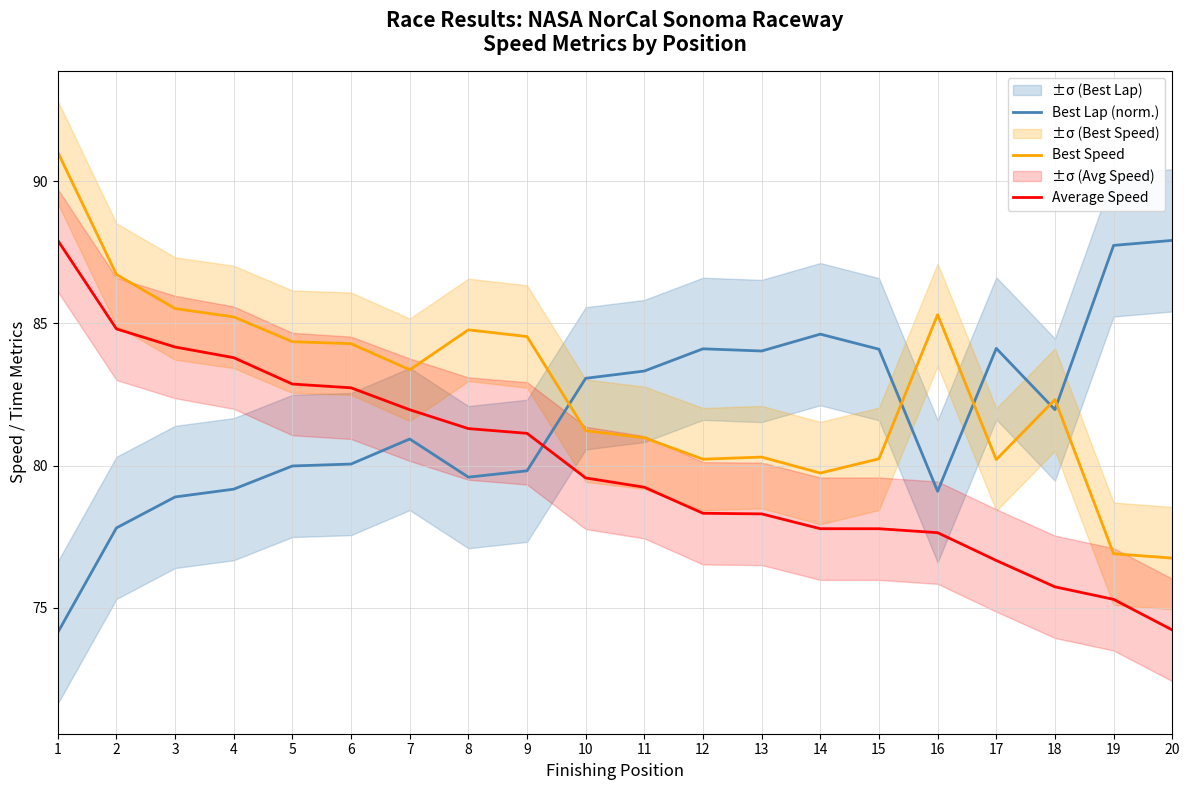

Reading left to right, transcribe all the data shown in this chart.

Best Lap (norm.): 1=74.1	2=77.8	3=78.9	4=79.2	5=80.0	6=80.1	7=80.9	8=79.6	9=79.8	10=83.1	11=83.3	12=84.1	13=84.0	14=84.6	15=84.1	16=79.1	17=84.1	18=82.0	19=87.7	20=87.9
Best Speed: 1=91.0	2=86.7	3=85.5	4=85.2	5=84.4	6=84.3	7=83.4	8=84.8	9=84.5	10=81.2	11=81.0	12=80.2	13=80.3	14=79.7	15=80.2	16=85.3	17=80.2	18=82.3	19=76.9	20=76.7
Average Speed: 1=87.9	2=84.8	3=84.2	4=83.8	5=82.9	6=82.7	7=82.0	8=81.3	9=81.1	10=79.6	11=79.2	12=78.3	13=78.3	14=77.8	15=77.8	16=77.6	17=76.7	18=75.7	19=75.3	20=74.2